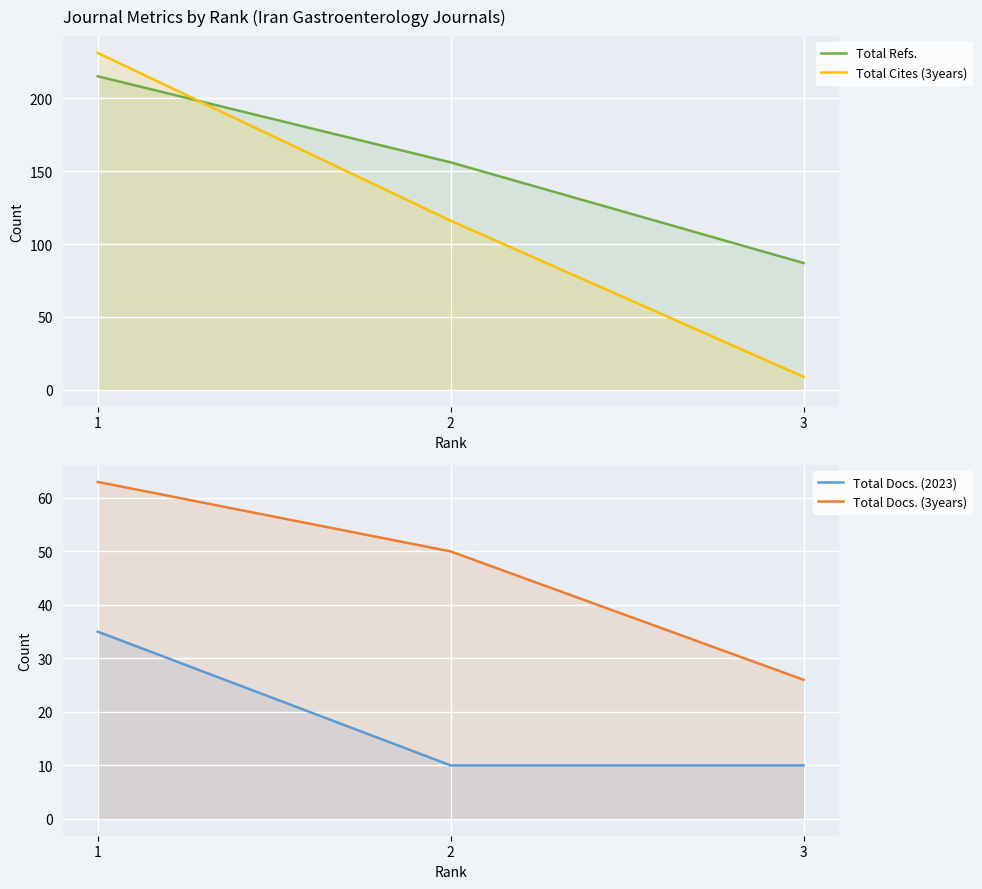

At which label is Total Docs. (3years) closest to 44?

2